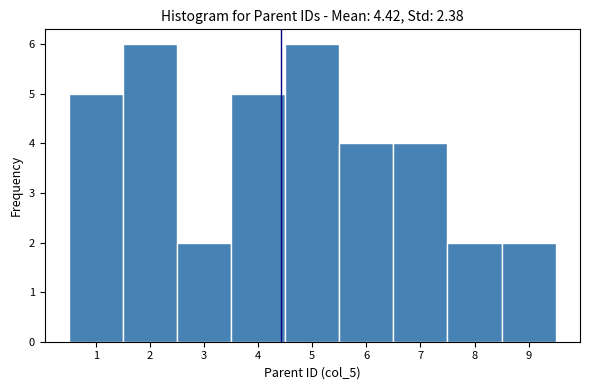

Reading left to right, transcribe this chart: for each bar, give the range it covers on the x-axis and its height. The values are not printed on the chart, so give them approximately, as read against the axis.

0.5 to 1.5: 5
1.5 to 2.5: 6
2.5 to 3.5: 2
3.5 to 4.5: 5
4.5 to 5.5: 6
5.5 to 6.5: 4
6.5 to 7.5: 4
7.5 to 8.5: 2
8.5 to 9.5: 2